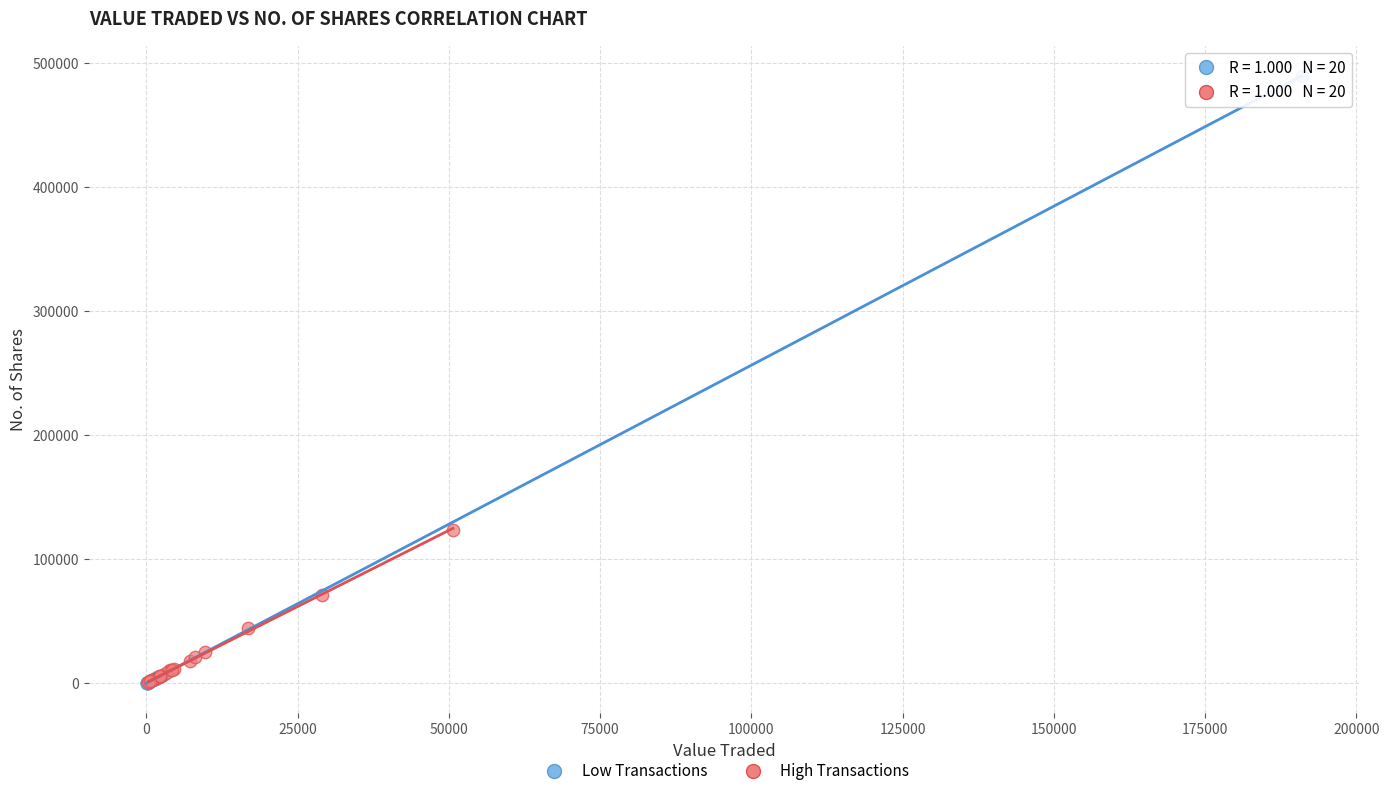

Which series has the largest Y range (max minus min)?

Low Transactions